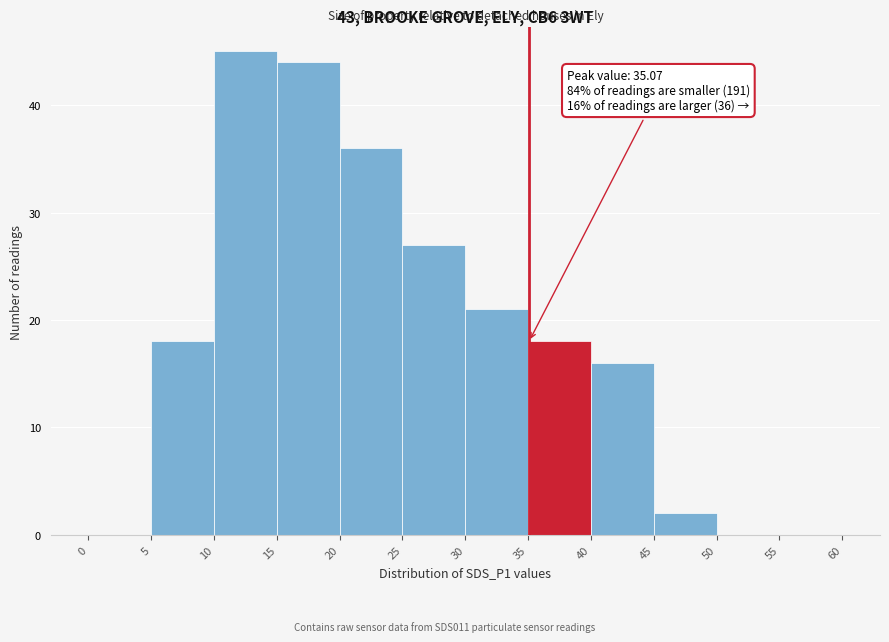

Over which range of the x-axis is the bar tallest?

10 to 15